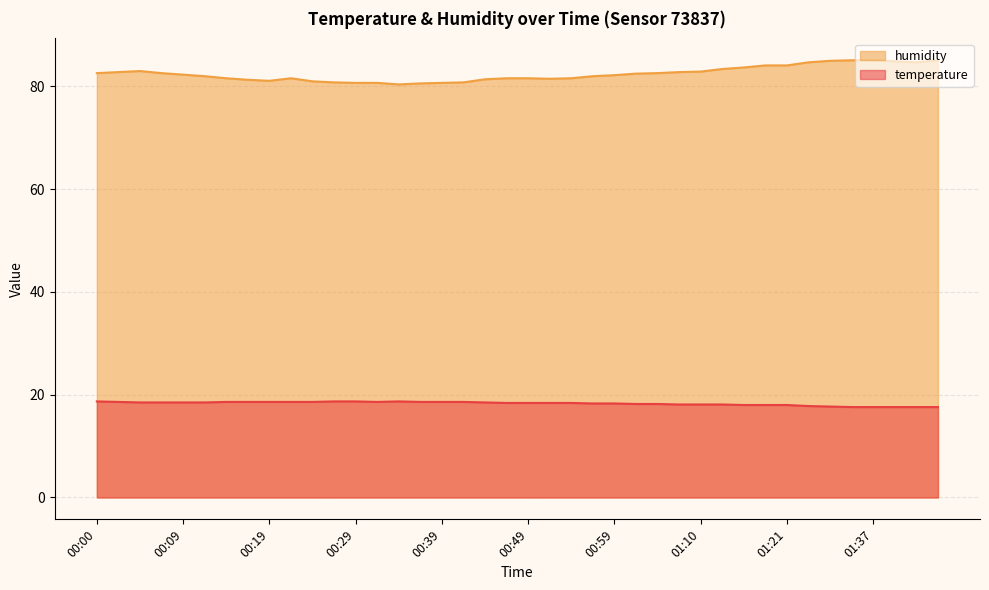

What is the average value of the temperature series?

18.3